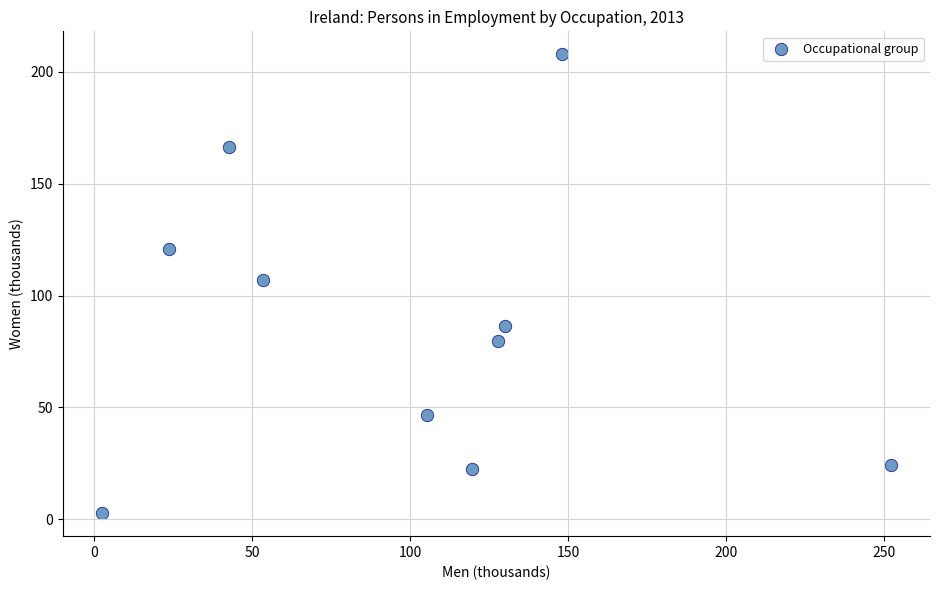

What is the range of X values (max minus min)?

249.5